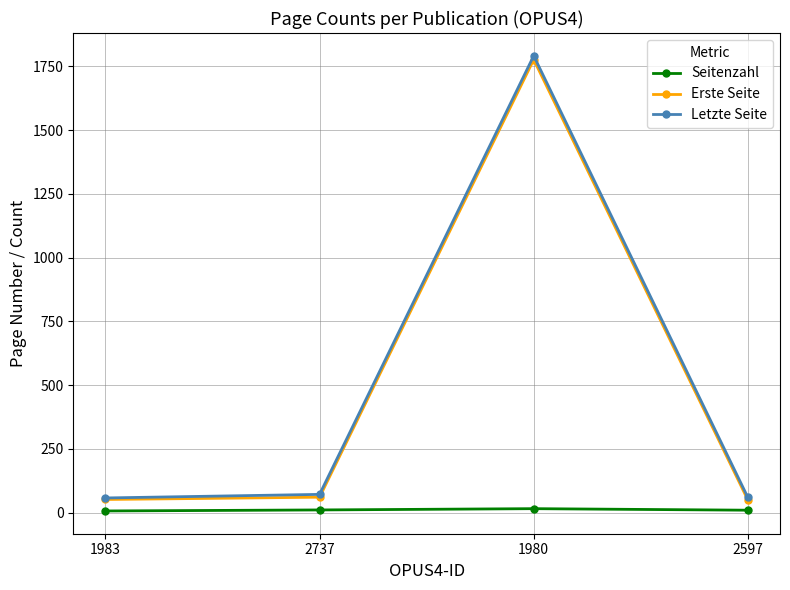

How many data points in Erste Seite are less than 61?

2